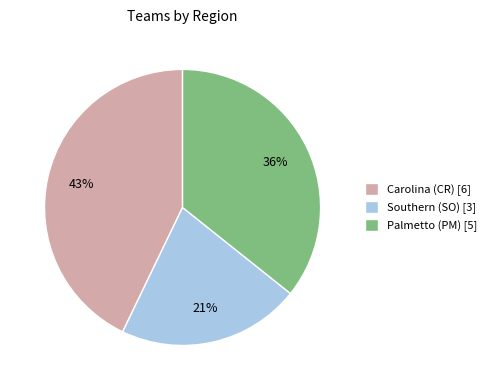

What percentage is the Southern (SO) slice, to the nearest percent?

21%